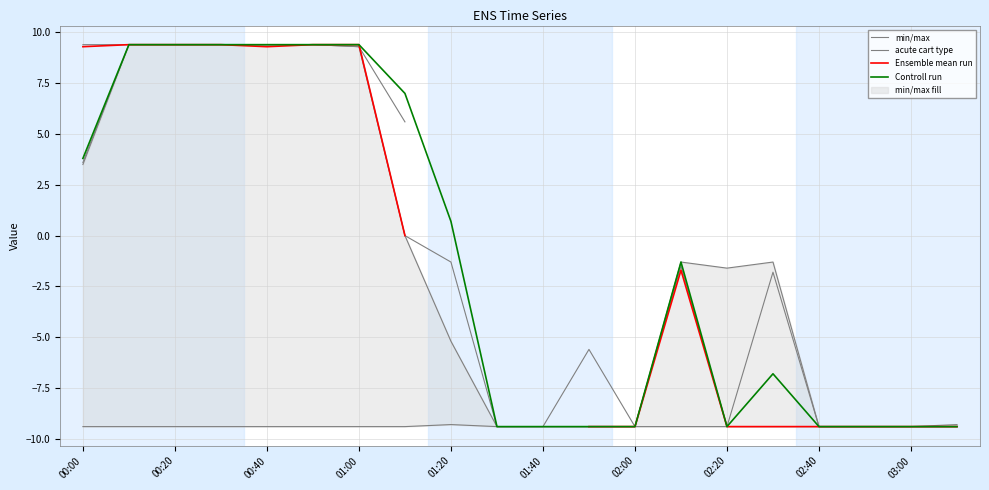

True or false: acute cart type and Controll run cross at least once.

False